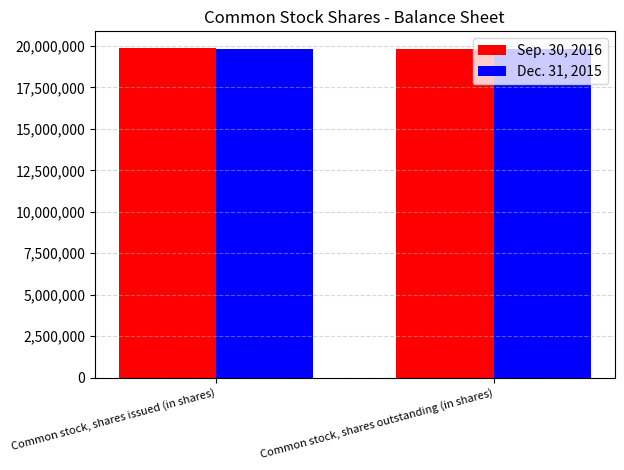

Rank the series by their maximum value, from lowest to highest.

Dec. 31, 2015, Sep. 30, 2016